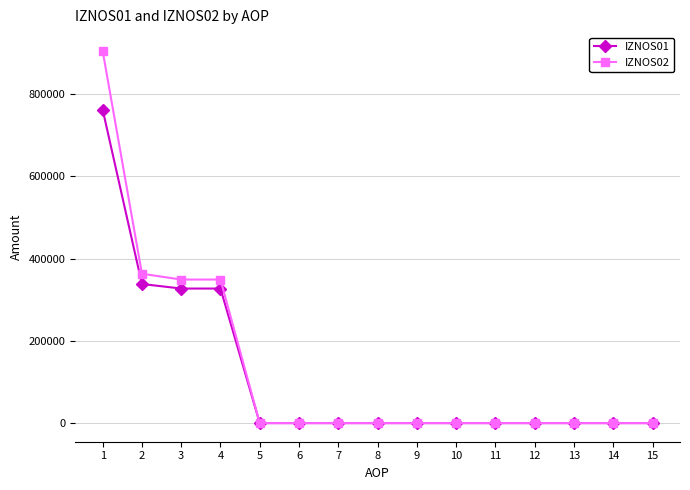

Reading left to right, transcribe all the data shown in this chart.

IZNOS01: 762238.4	338163.6	327124.2	327124.2	0.0	0.0	0.0	0.0	0.0	0.0	0.0	0.0	0.0	0.0	0.0
IZNOS02: 905289.9	363134.8	349018.3	349018.3	0.0	0.0	0.0	0.0	0.0	0.0	0.0	0.0	0.0	0.0	0.0